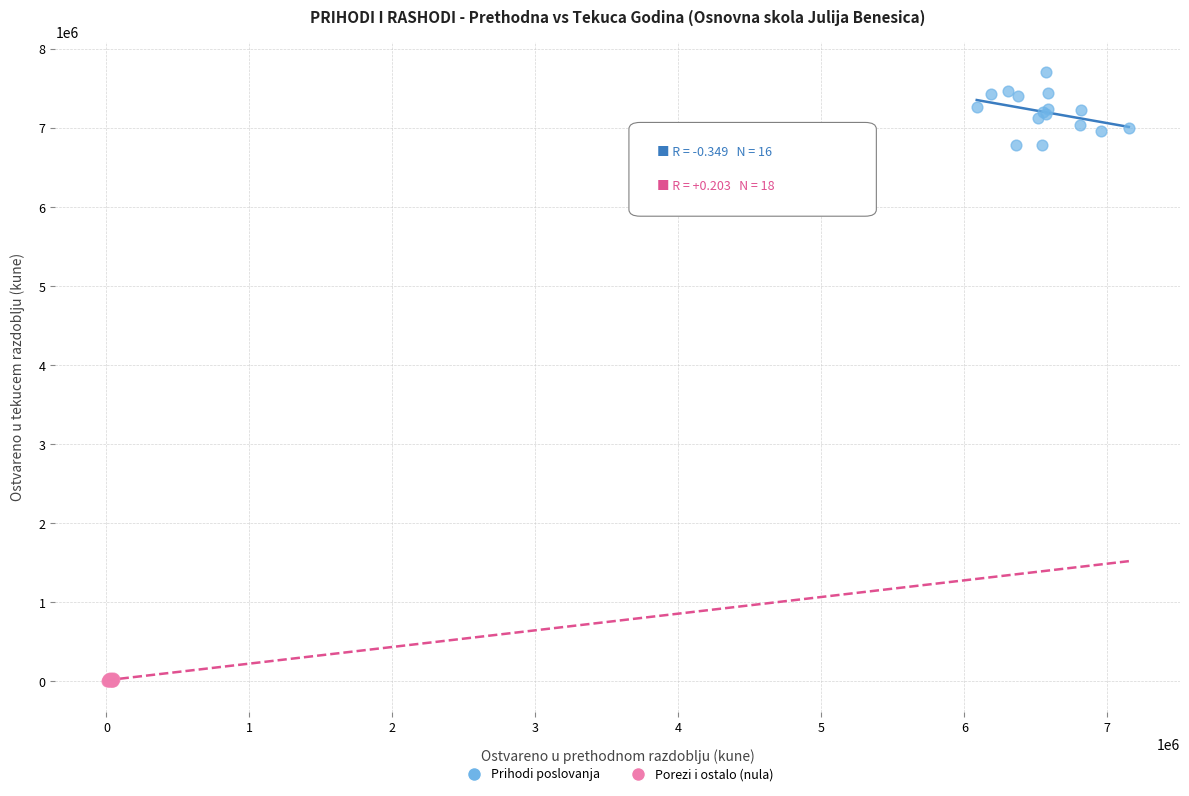

What are all the series names shown in the legend?

Prihodi poslovanja, Porezi i ostalo (nula)